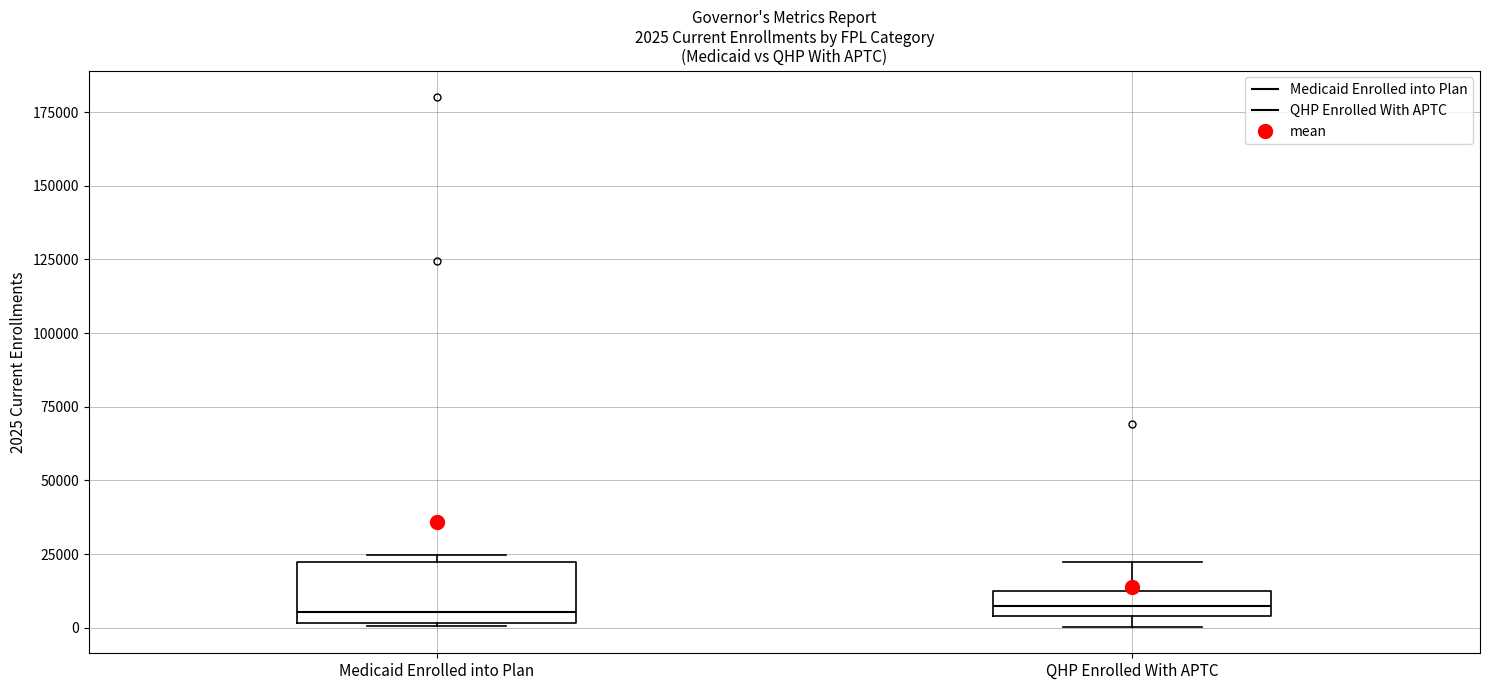

Which box is the tallest, from its lower edge to its upper edge?

Medicaid Enrolled into Plan